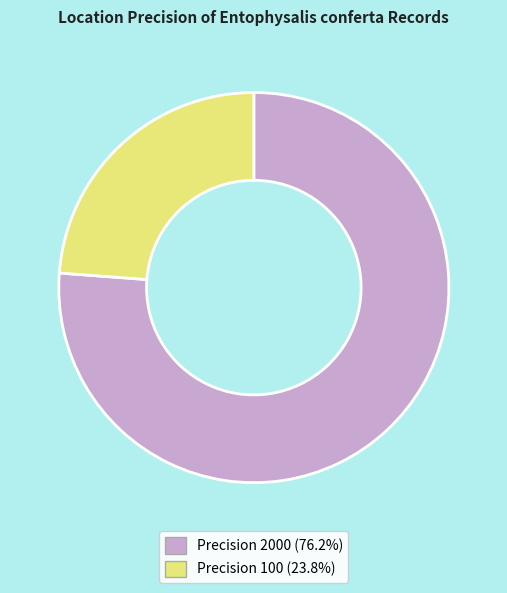

Does any single category account for the majority?

Yes